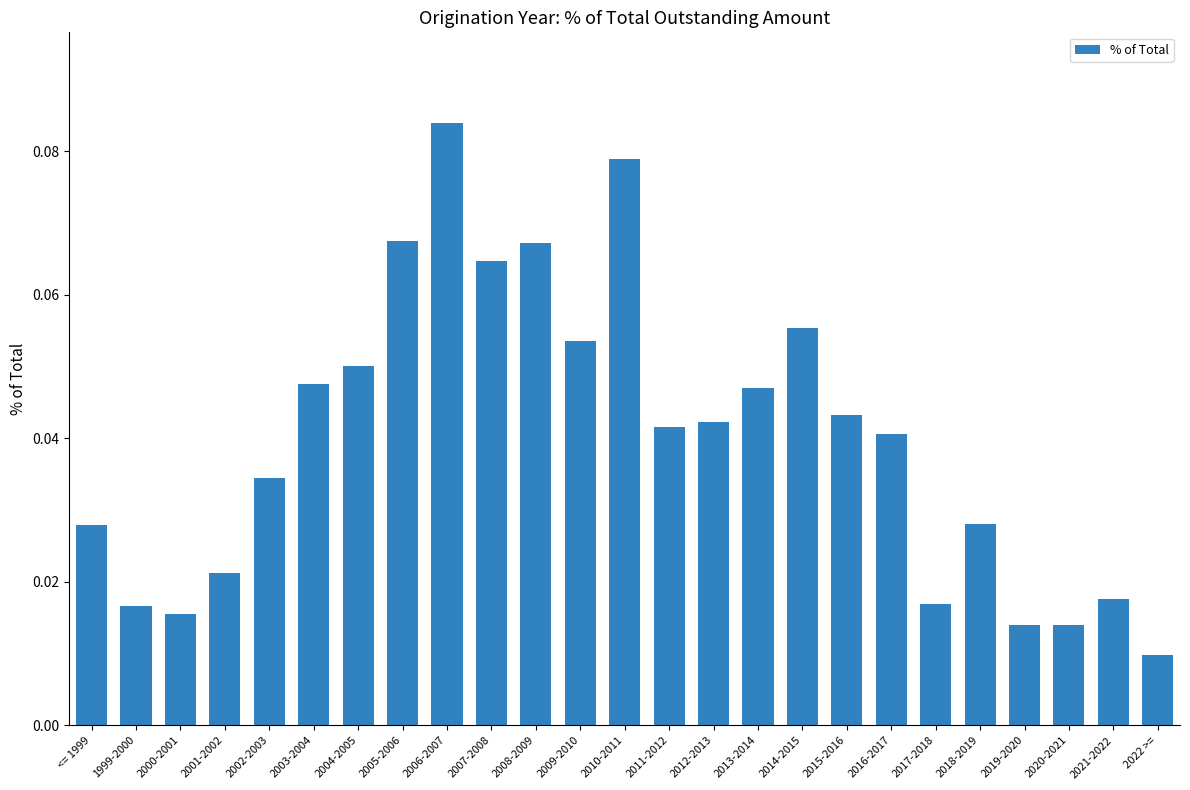

What is the sum of all values?

1.0